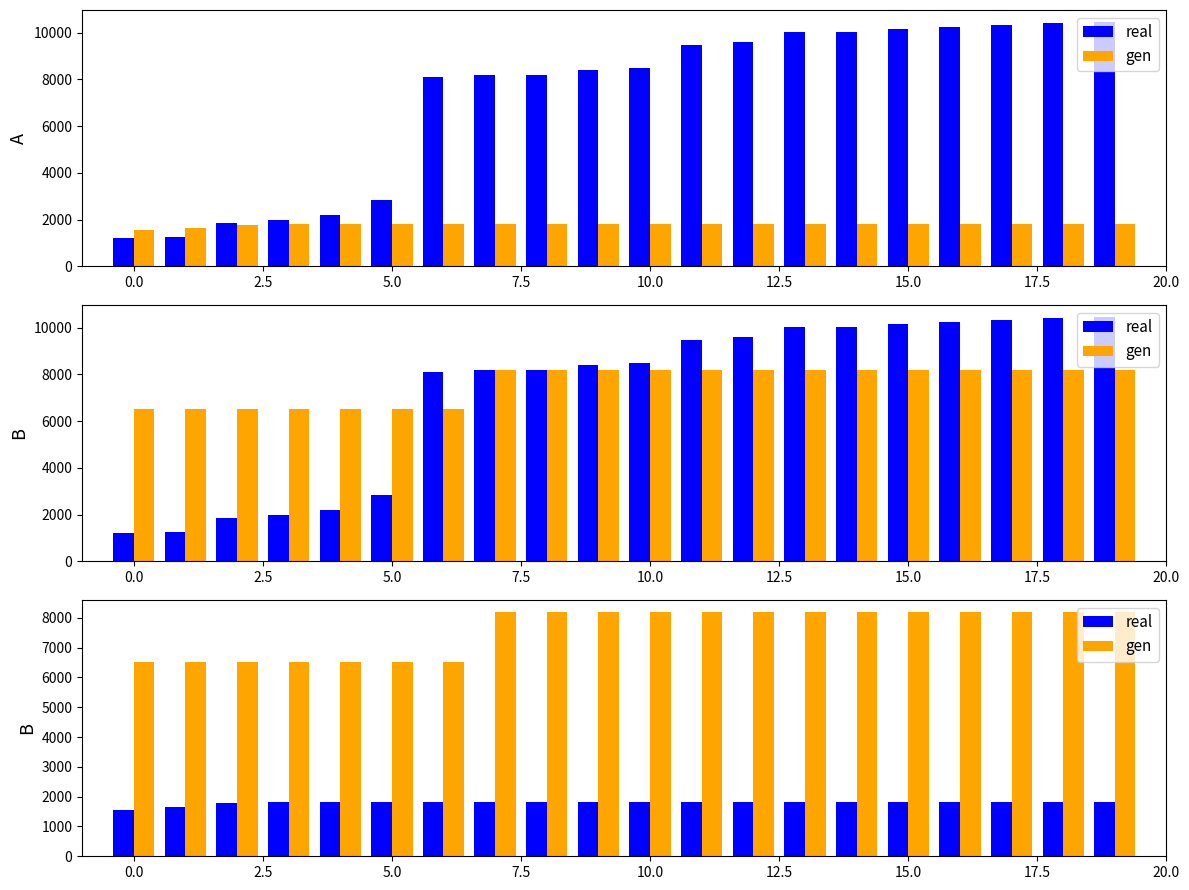

What is the sum of all gen values?

152040